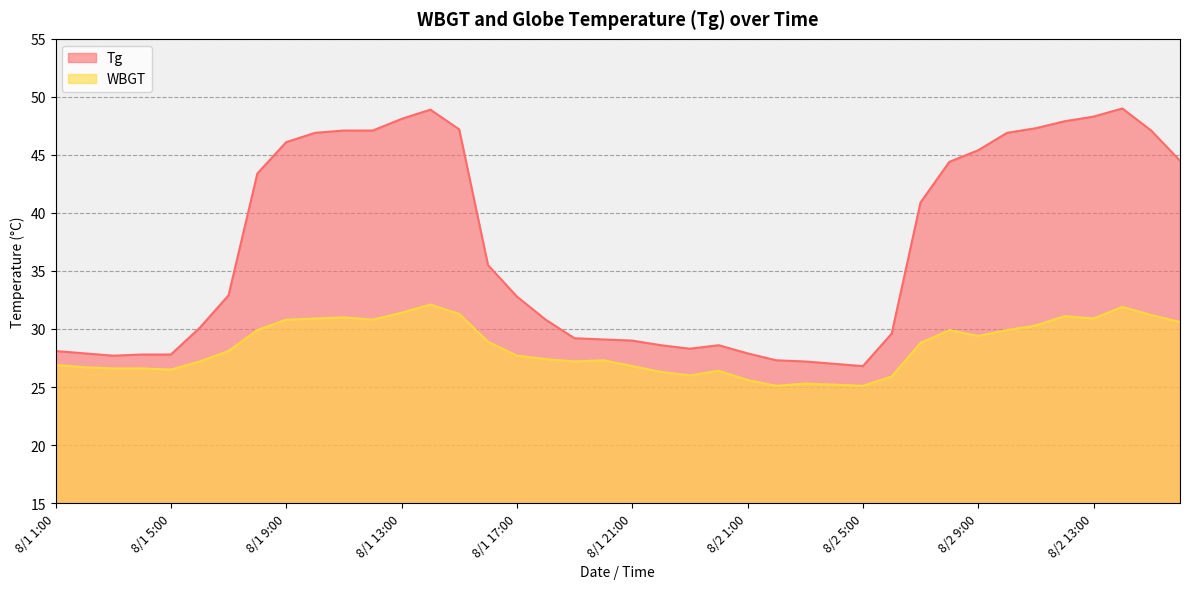

True or false: WBGT and Tg cross at least once.

False